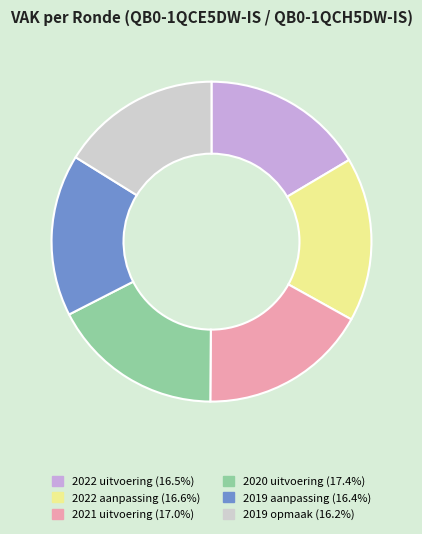

Is there any slice that represents more than half of the pie?

No